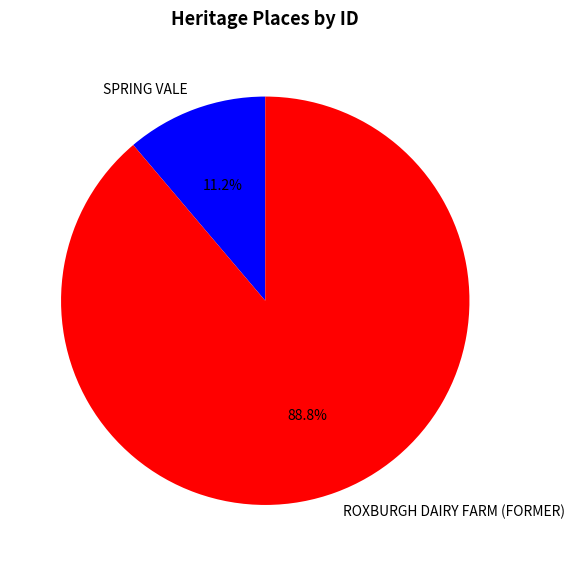

Combined, do SPRING VALE and ROXBURGH DAIRY FARM (FORMER) account for over 50%?

Yes